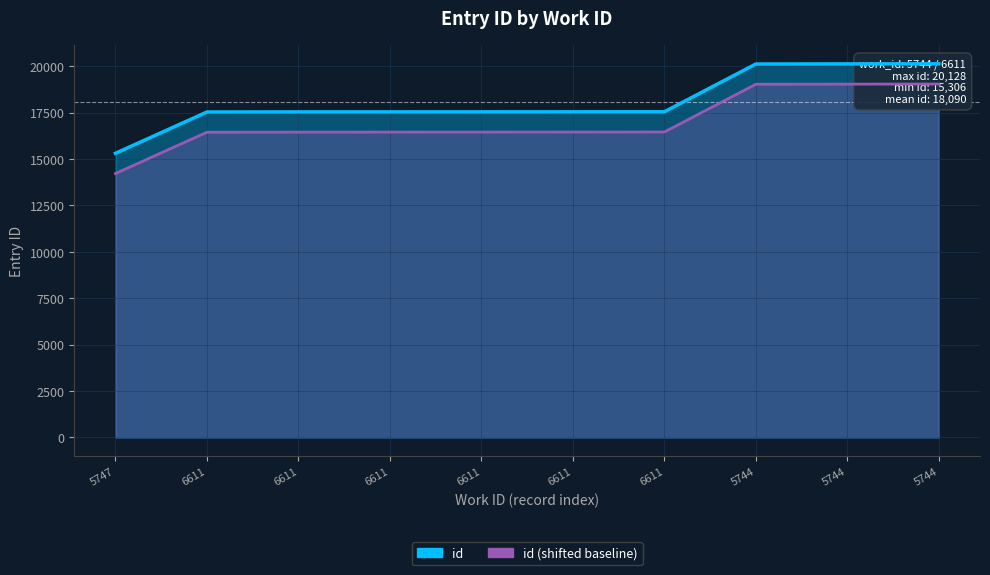

What is the sum of the id_line values at 6611 and 6611?

35081